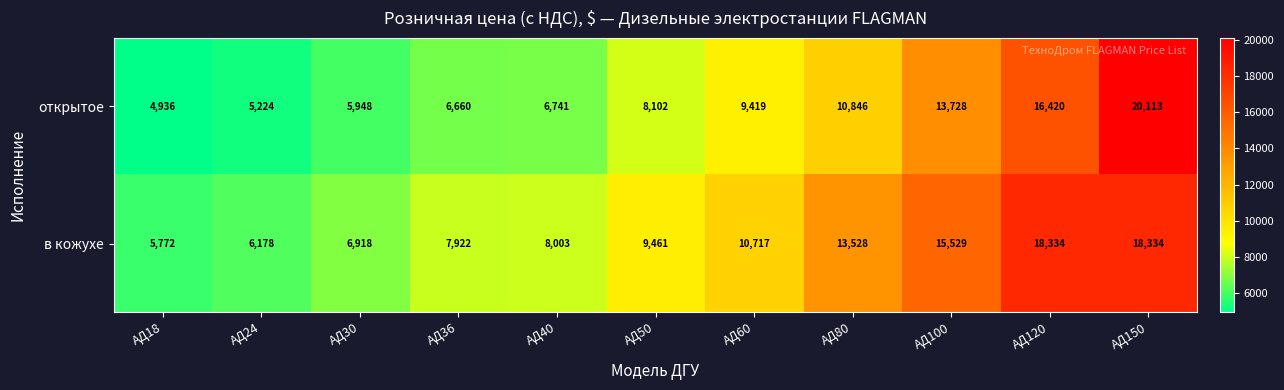

How many data points does each series have?

11